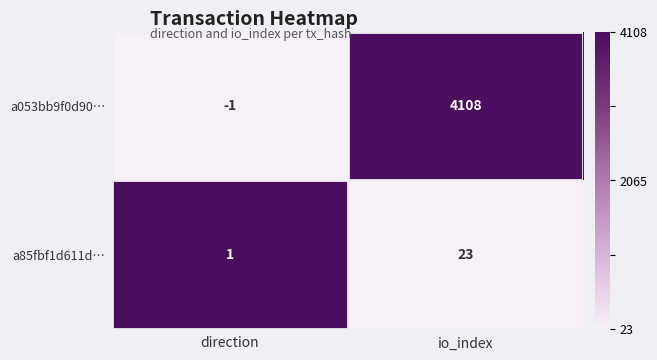

Rank the series at direction from lowest to highest value.

a053bb9f0d90…, a85fbf1d611d…